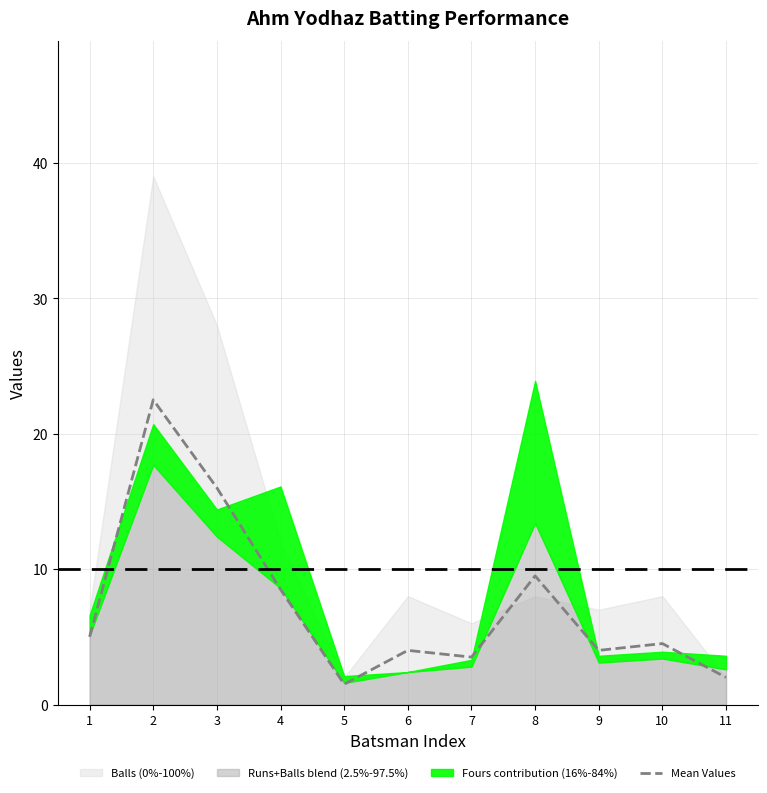

Approximately how many times larger is the value at 5 compared to 3?

0.1